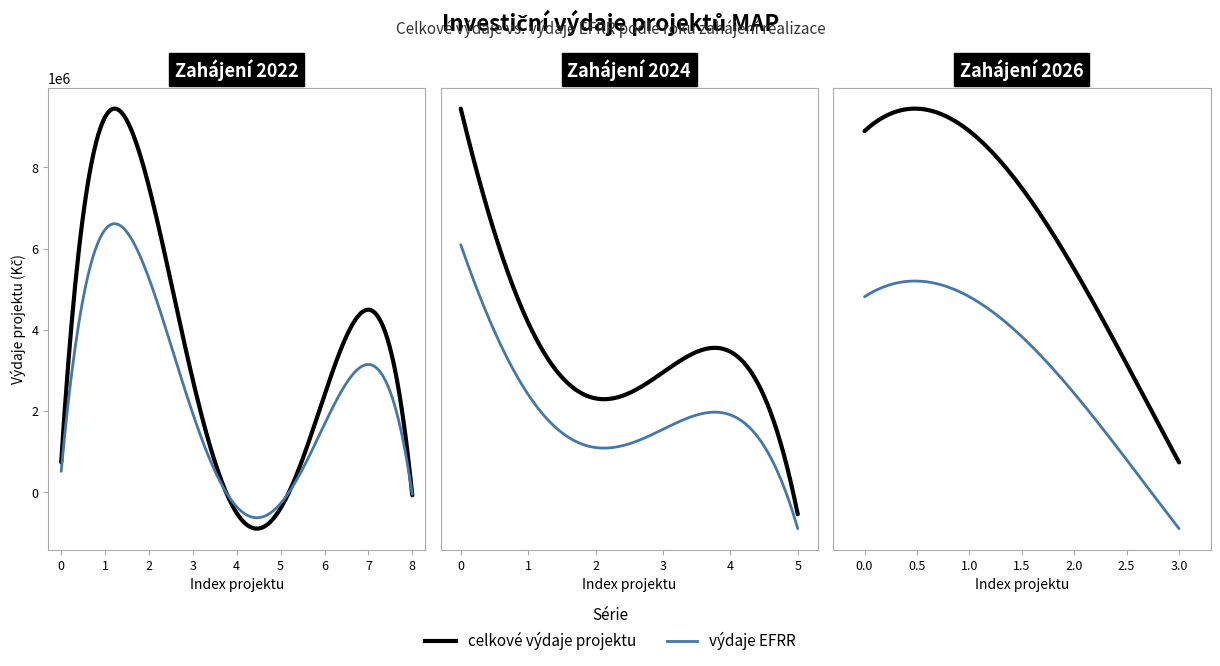

At how many categories does at least one series exceed 5224359?

2